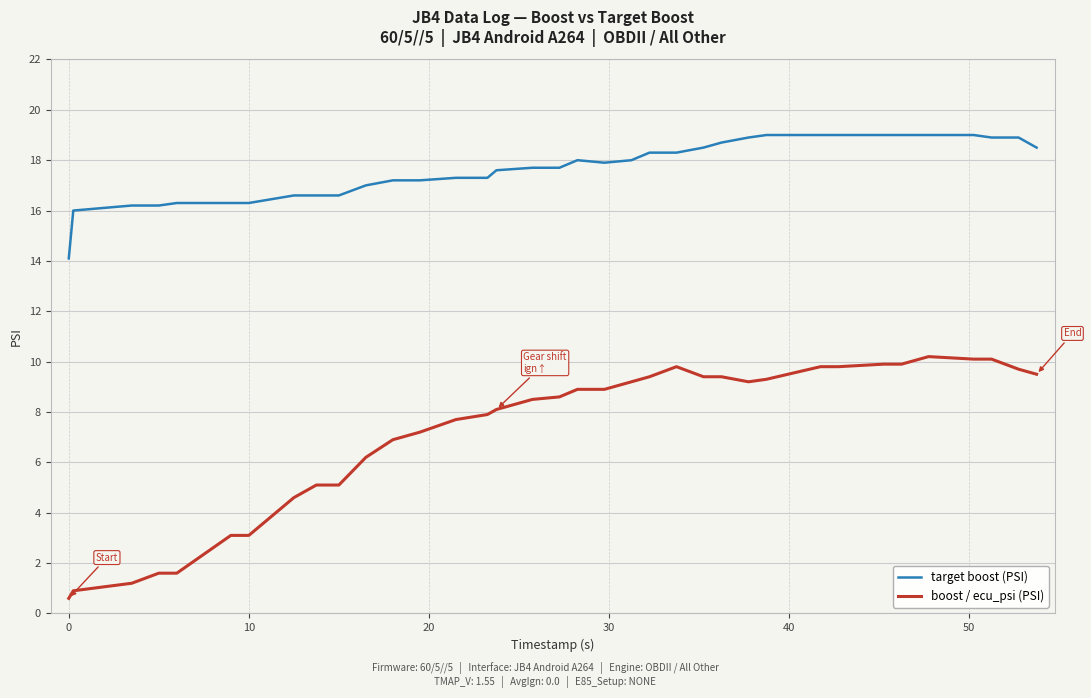

Rank the series by their maximum value, from highest to lowest.

target boost (PSI), boost / ecu_psi (PSI)